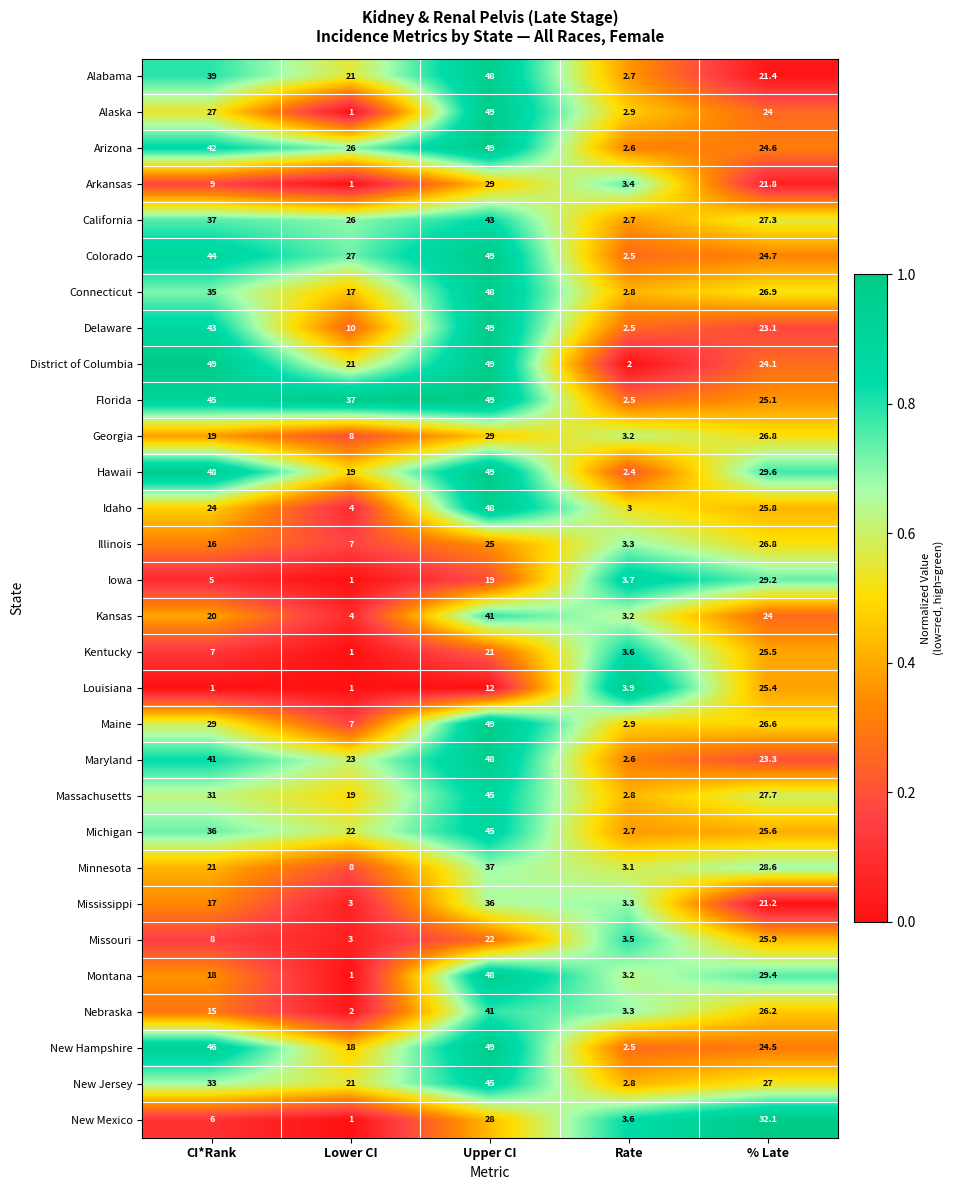

What is the greatest value displayed?

49.0